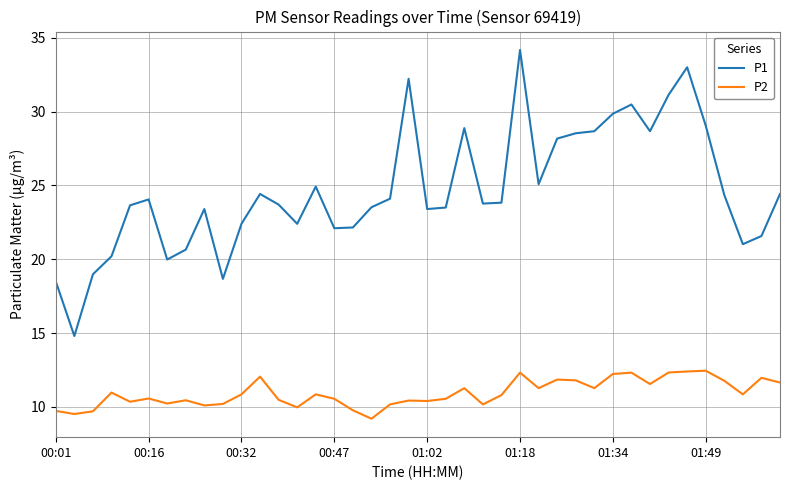

List the series in order of their peak value, highest first.

P1, P2